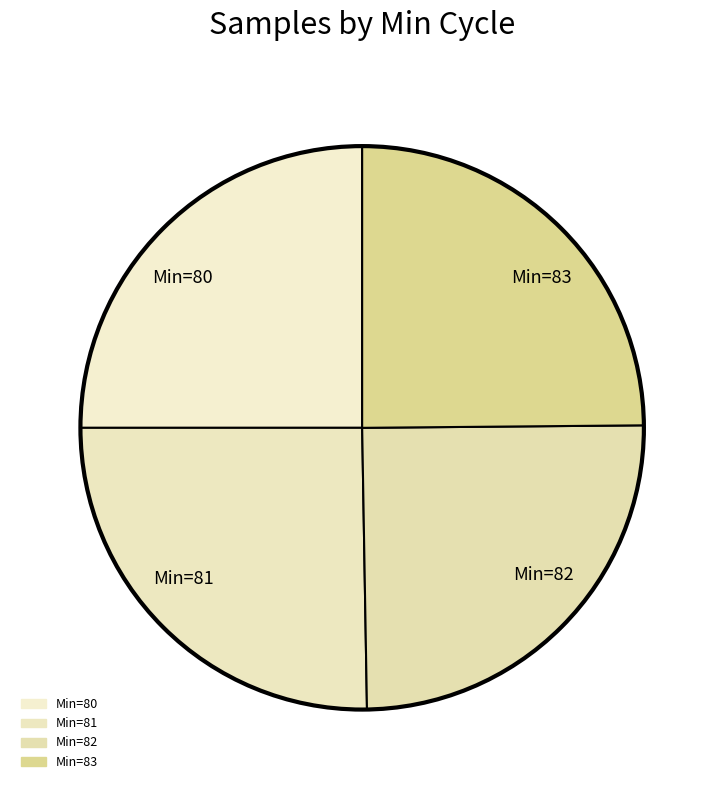

How many segments does this pie chart have?

4